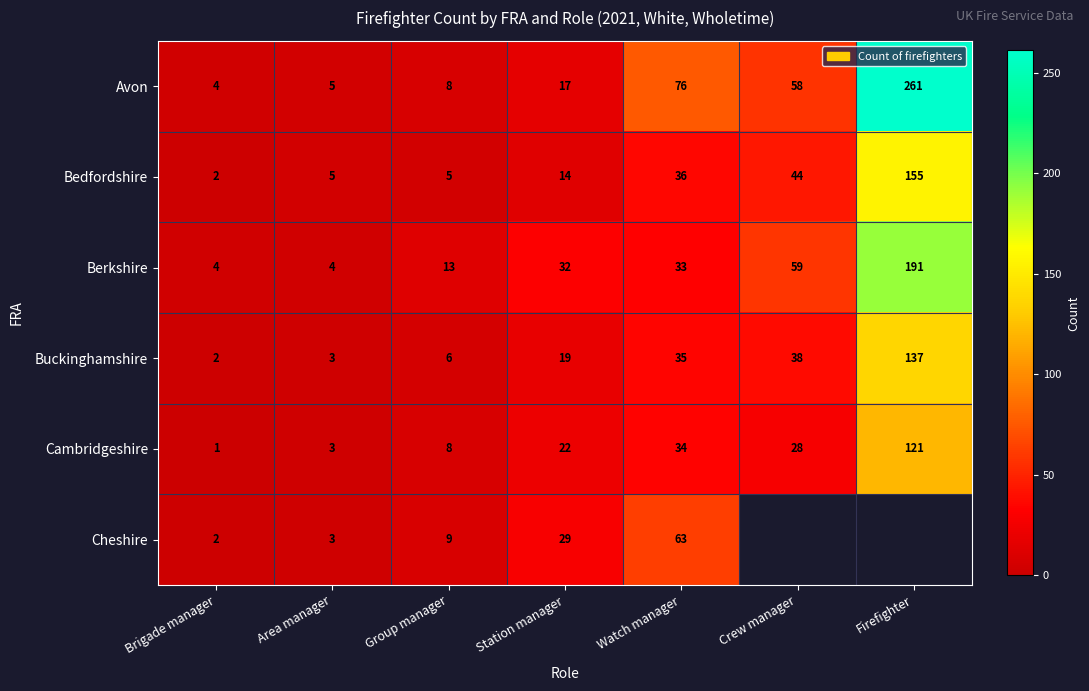

Rank the categories by Cambridgeshire value from lowest to highest.

Brigade manager, Area manager, Group manager, Station manager, Crew manager, Watch manager, Firefighter